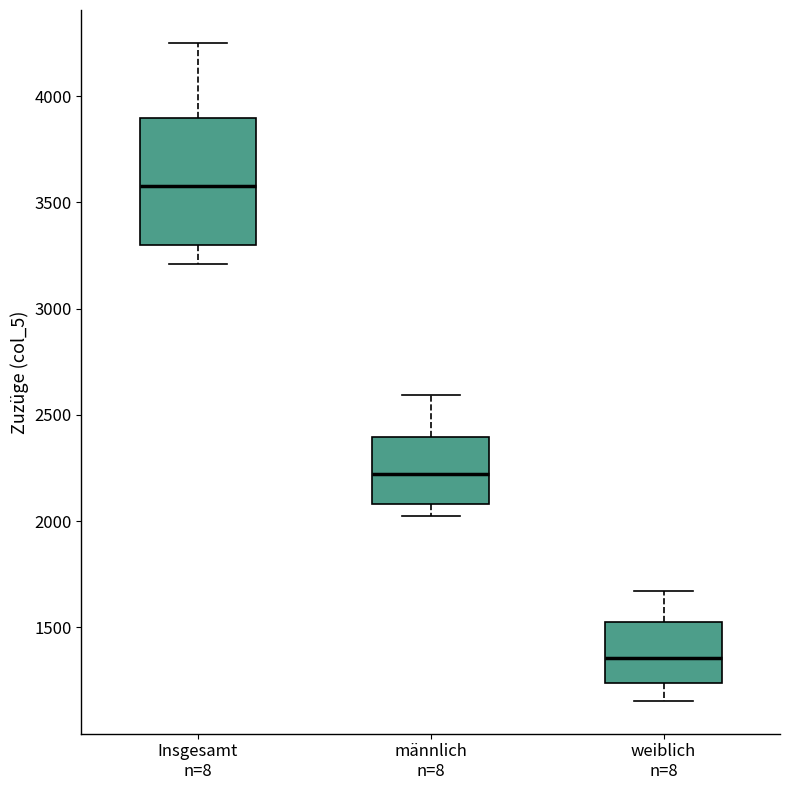

Reading left to right, transcribe this box plot: for each box, give where its median line is, the range the box spans, and where its two whiskers end, as read against the y-axis. The values are not printed on the chart, so give them approximately, as read against the axis.

Insgesamt n=8: median 3600, box 3300 to 3900, whiskers 3200 to 4250
männlich n=8: median 2200, box 2100 to 2400, whiskers 2000 to 2600
weiblich n=8: median 1350, box 1250 to 1550, whiskers 1150 to 1650